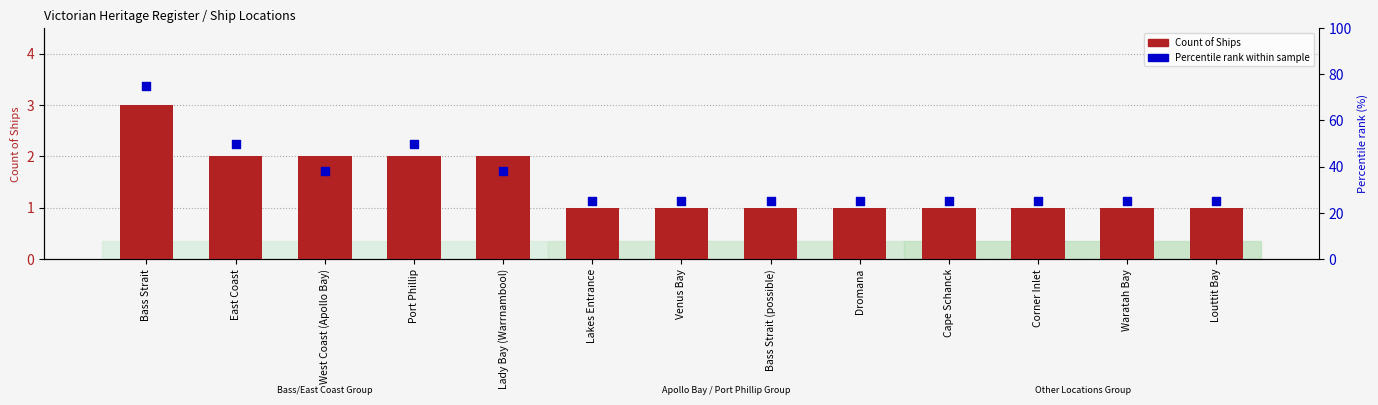

Which series reaches the maximum Y coordinate?

Percentile rank within sample